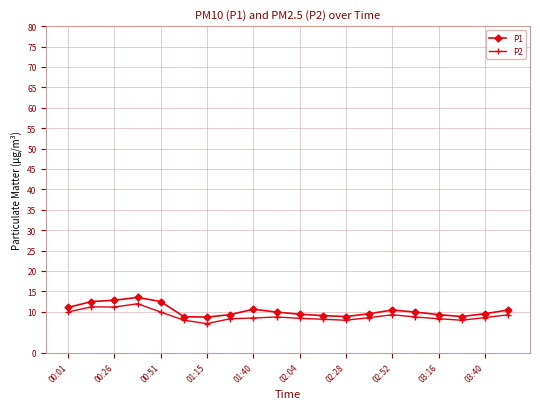

True or false: P1 has more than 1 points higher than both neighbors.

True